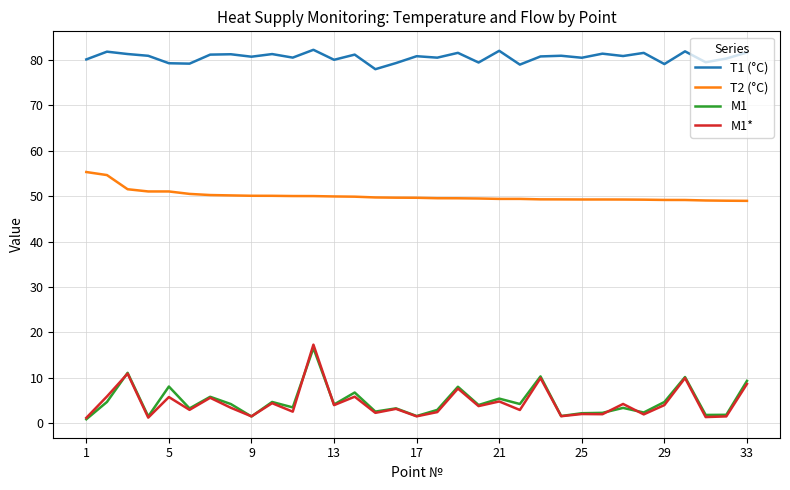

True or false: T1 (°C) and T2 (°C) intersect in this chart.

False